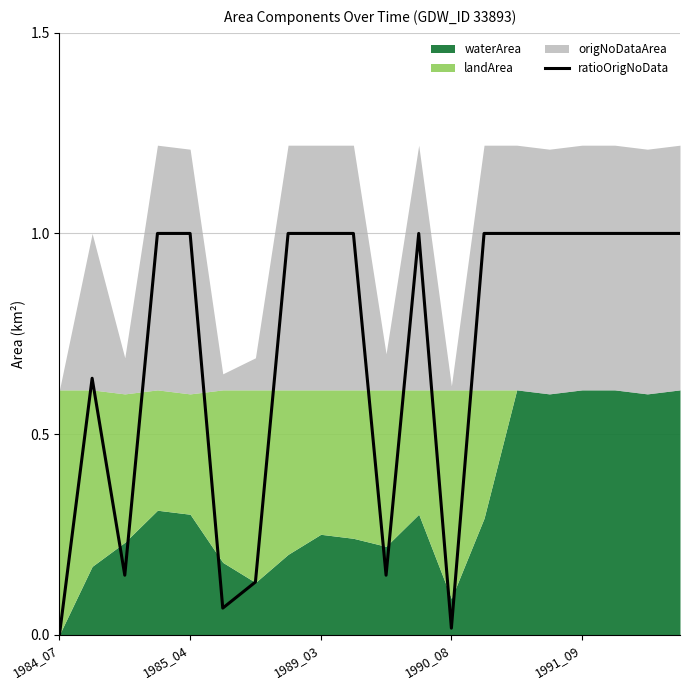

How many points are lower than both their immediate neighbors (excluding endpoints)?

4